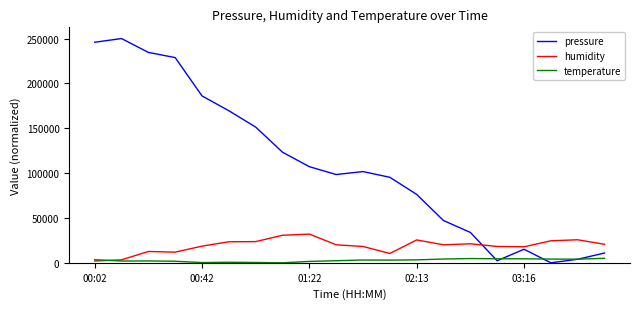

How many lines are shown in the chart?

3